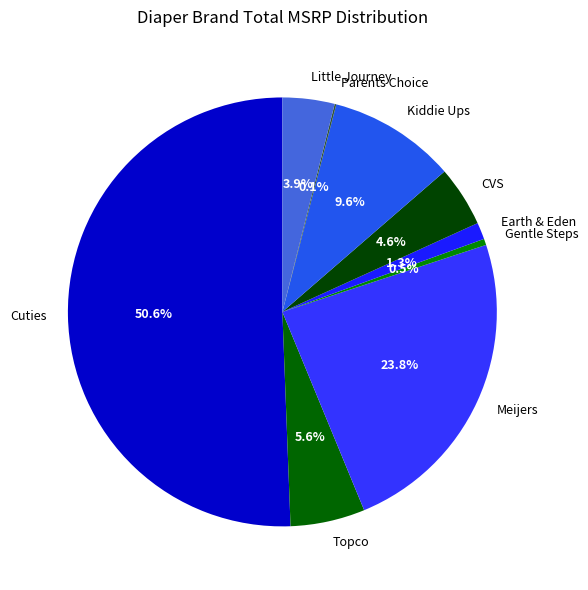

Which has a higher value, CVS or Topco?

Topco